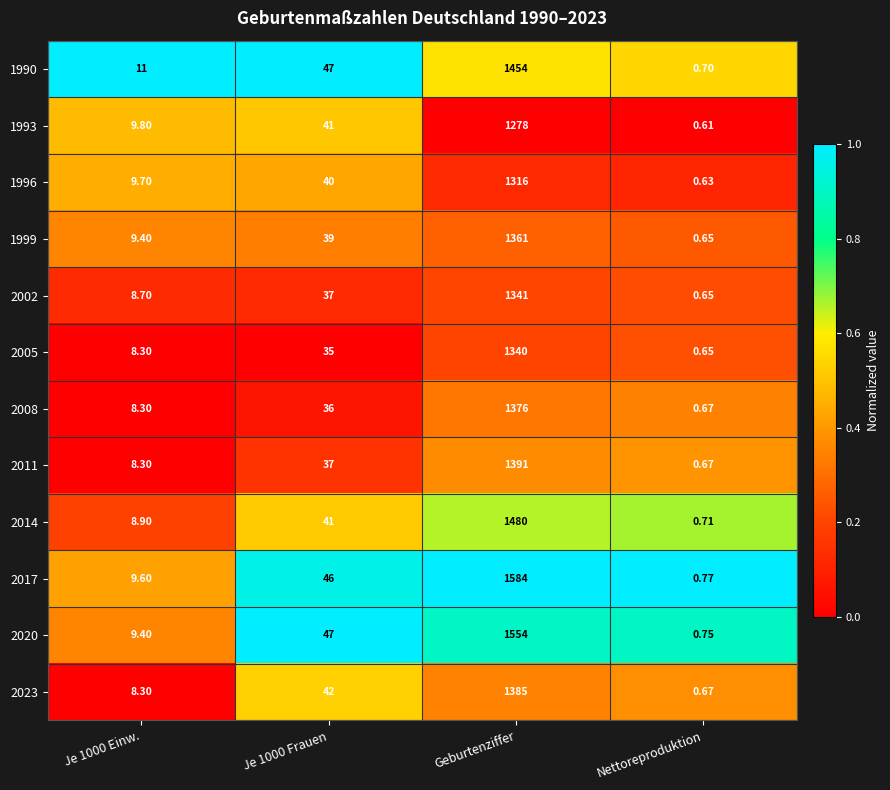

At which category is the sum across all series the highest?

Geburtenziffer